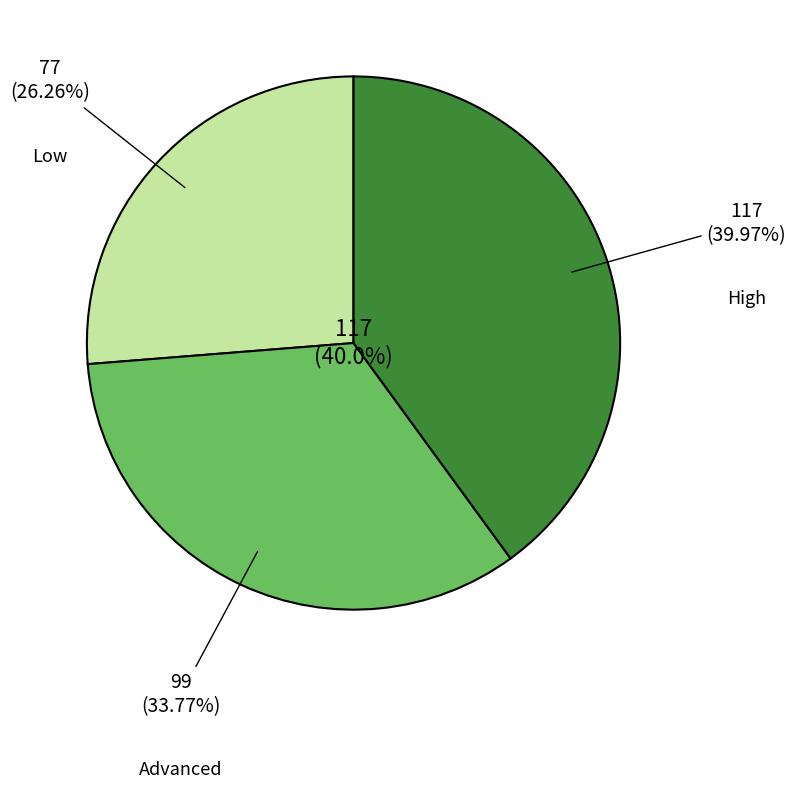

Is High the majority of the pie?

No